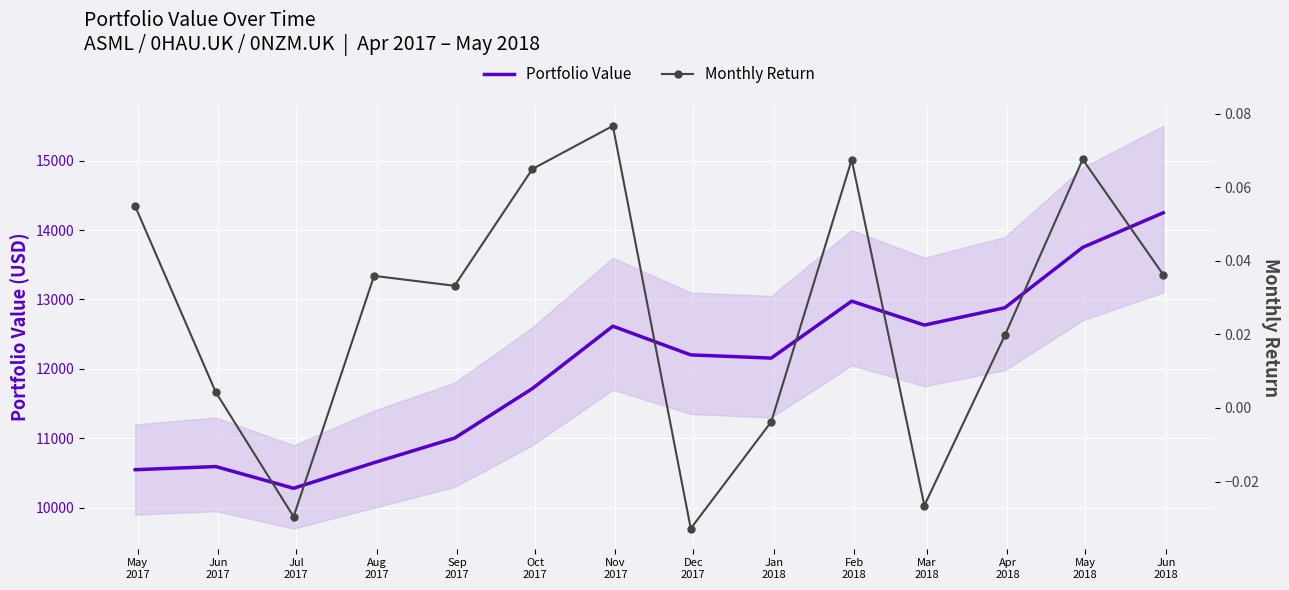

What is the minimum value for Portfolio Value?

10280.0